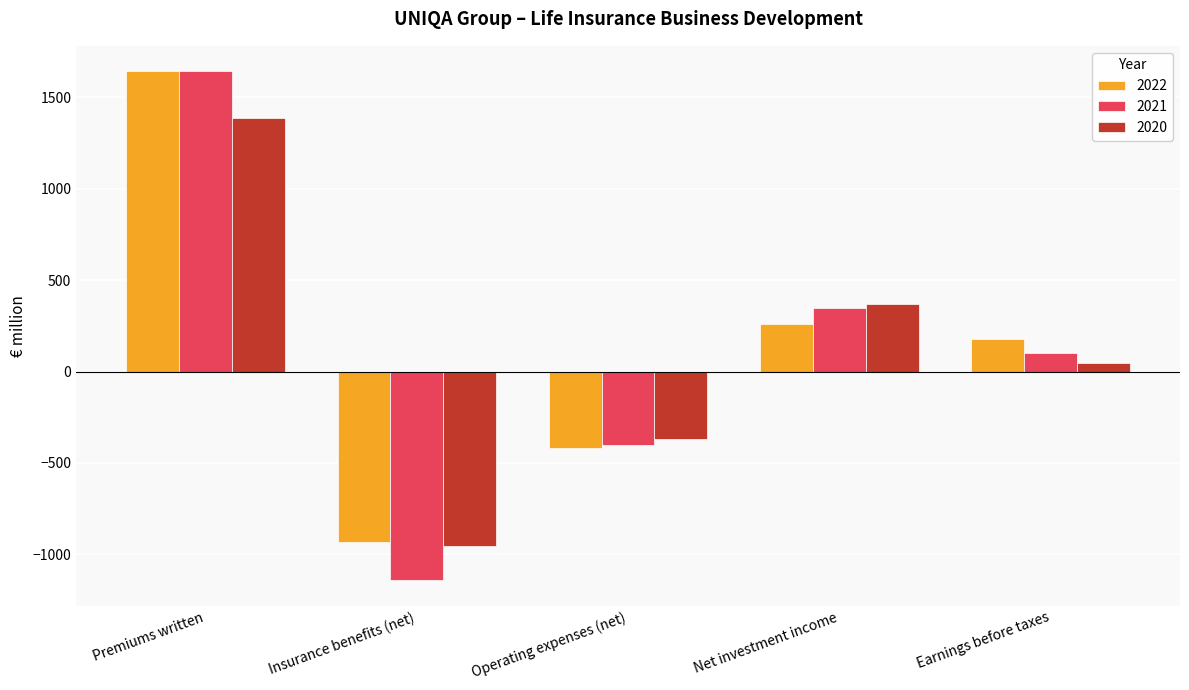

How many distinct data groups are displayed?

3